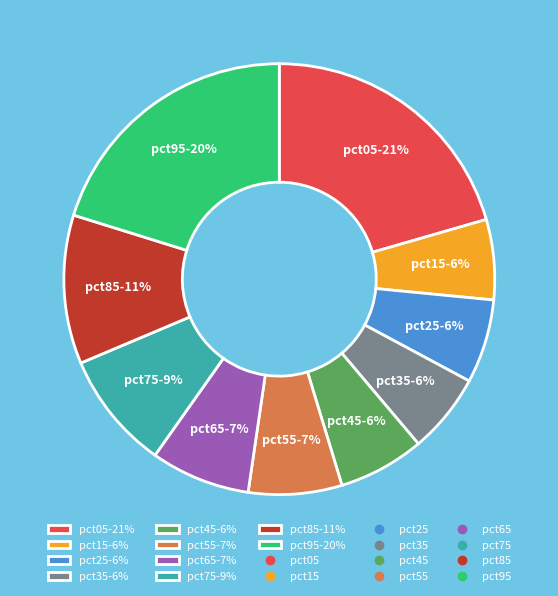

Is pct15-6% the majority of the pie?

No